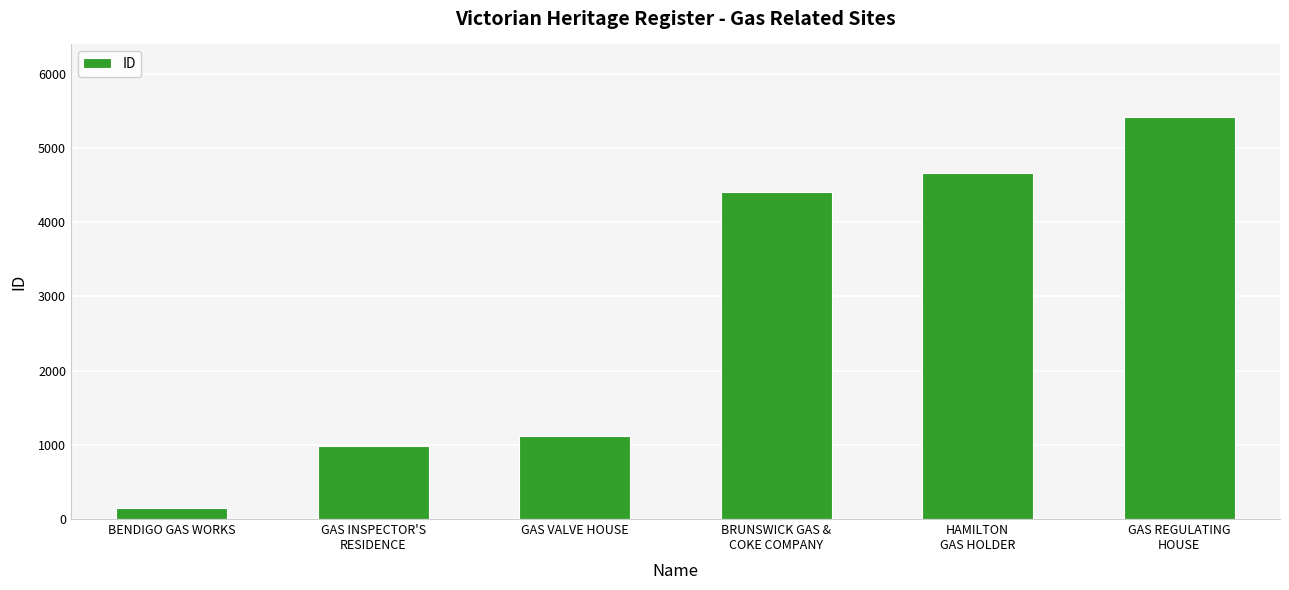

What is the maximum value shown in the chart?

5420